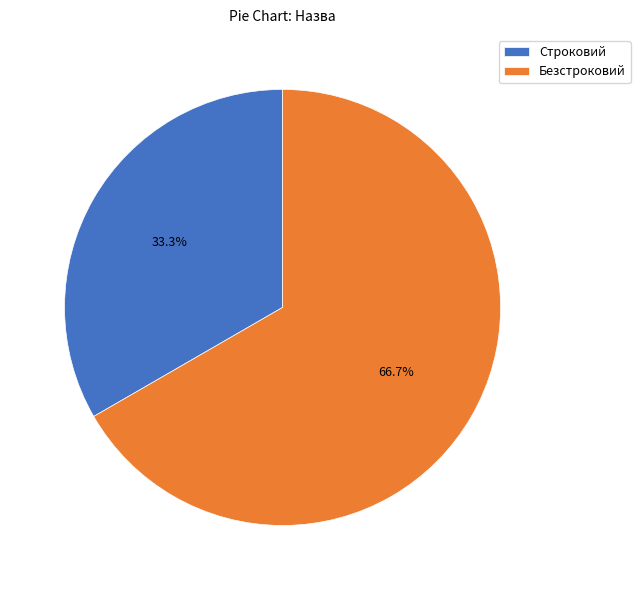

Which slice is the largest?

Безстроковий